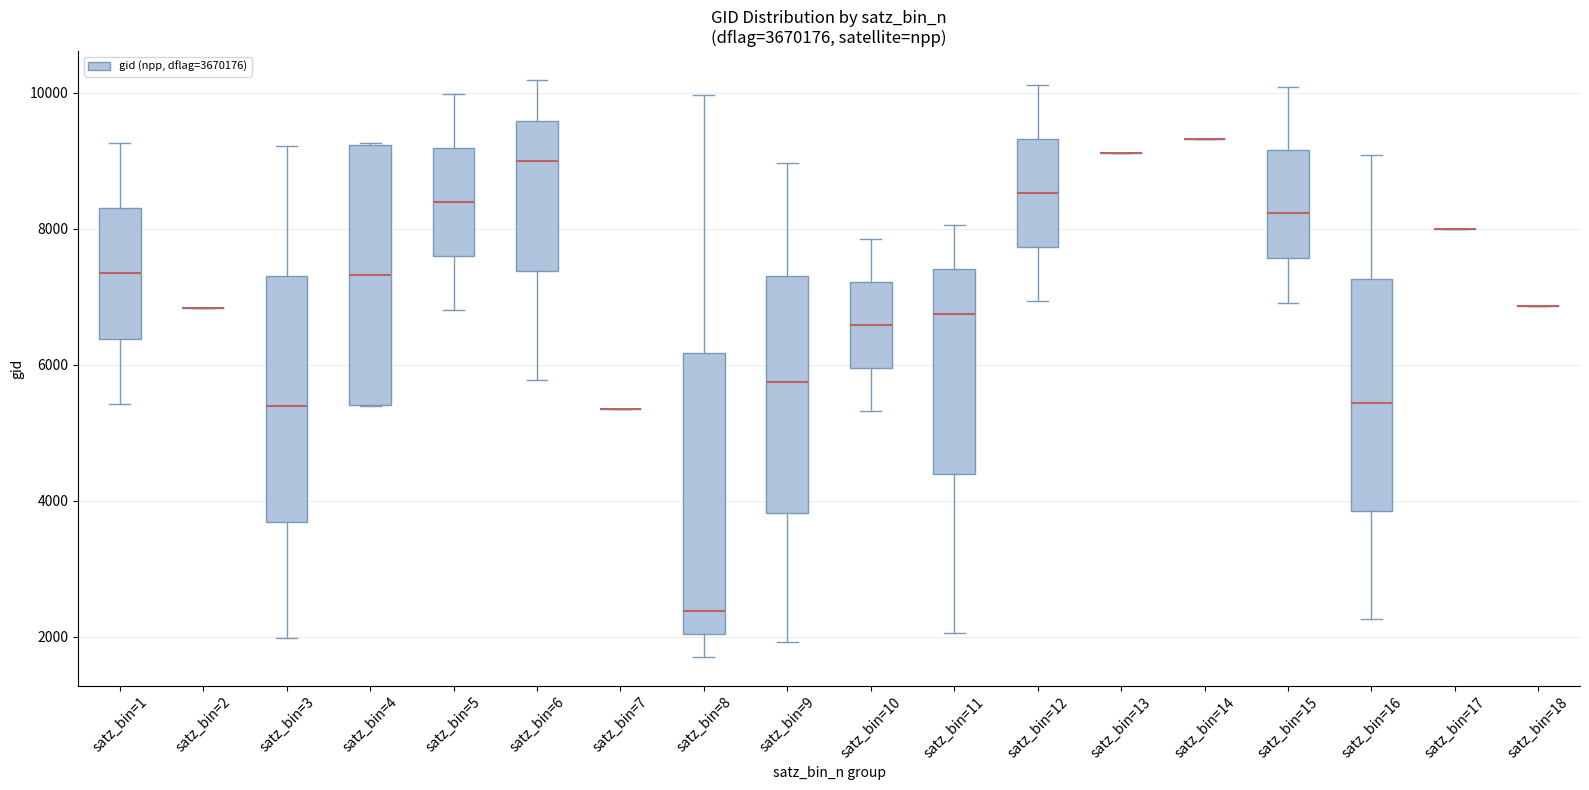

Reading left to right, transcribe this box plot: for each box, give where its median line is, the range the box spans, and where its two whiskers end, as read against the y-axis. The values are not printed on the chart, so give them approximately, as read against the axis.

satz_bin=1: median 7400, box 6400 to 8400, whiskers 5400 to 9200
satz_bin=2: box collapsed to a line at 6800, whiskers 6800 to 6800
satz_bin=3: median 5400, box 3600 to 7400, whiskers 2000 to 9200
satz_bin=4: median 7400, box 5400 to 9200, whiskers 5400 to 9200
satz_bin=5: median 8400, box 7600 to 9200, whiskers 6800 to 10000
satz_bin=6: median 9000, box 7400 to 9600, whiskers 5800 to 10200
satz_bin=7: box collapsed to a line at 5400, whiskers 5400 to 5400
satz_bin=8: median 2400, box 2000 to 6200, whiskers 1800 to 10000
satz_bin=9: median 5800, box 3800 to 7400, whiskers 2000 to 9000
satz_bin=10: median 6600, box 6000 to 7200, whiskers 5400 to 7800
satz_bin=11: median 6800, box 4400 to 7400, whiskers 2000 to 8000
satz_bin=12: median 8600, box 7800 to 9400, whiskers 7000 to 10200
satz_bin=13: box collapsed to a line at 9200, whiskers 9200 to 9200
satz_bin=14: box collapsed to a line at 9400, whiskers 9400 to 9400
satz_bin=15: median 8200, box 7600 to 9200, whiskers 7000 to 10000
satz_bin=16: median 5400, box 3800 to 7200, whiskers 2200 to 9000
satz_bin=17: box collapsed to a line at 8000, whiskers 8000 to 8000
satz_bin=18: box collapsed to a line at 6800, whiskers 6800 to 6800